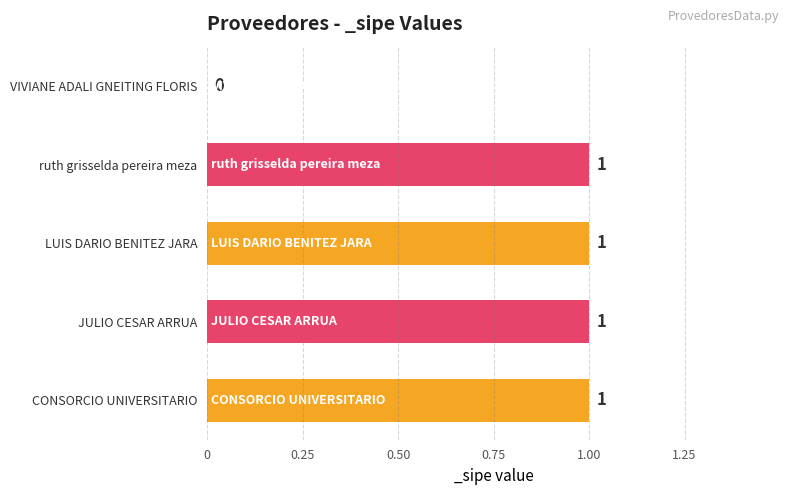

What is the sum of all values?

4